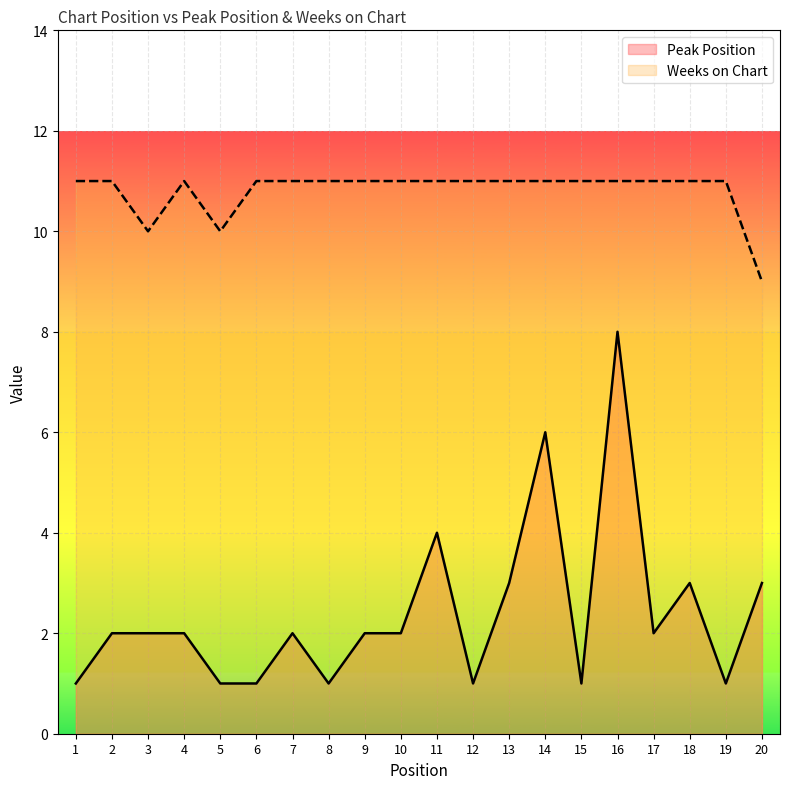

Rank the categories by Peak Position value from highest to lowest.

16, 14, 11, 13, 18, 20, 2, 3, 4, 7, 9, 10, 17, 1, 5, 6, 8, 12, 15, 19